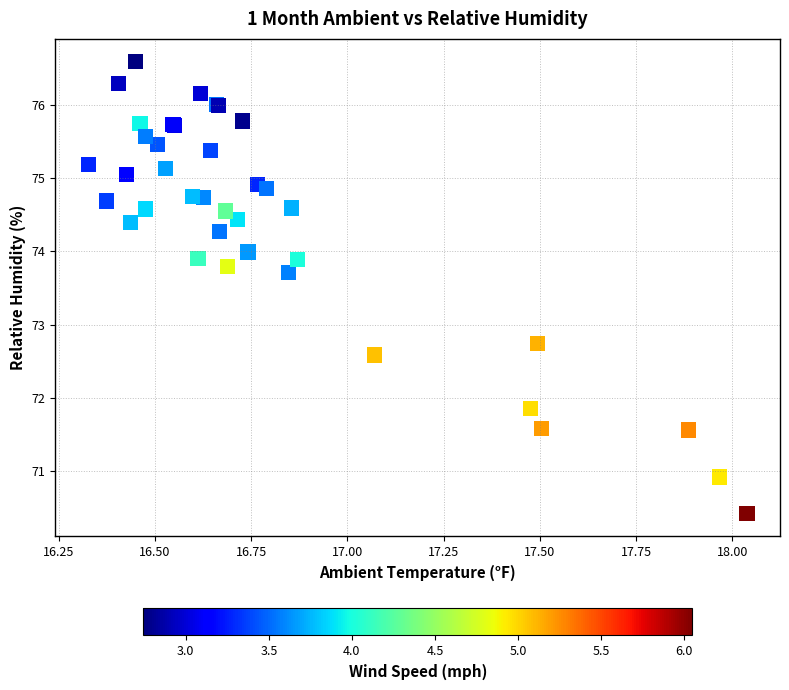

What Y value in the scatter plot is closest to 73?

72.7